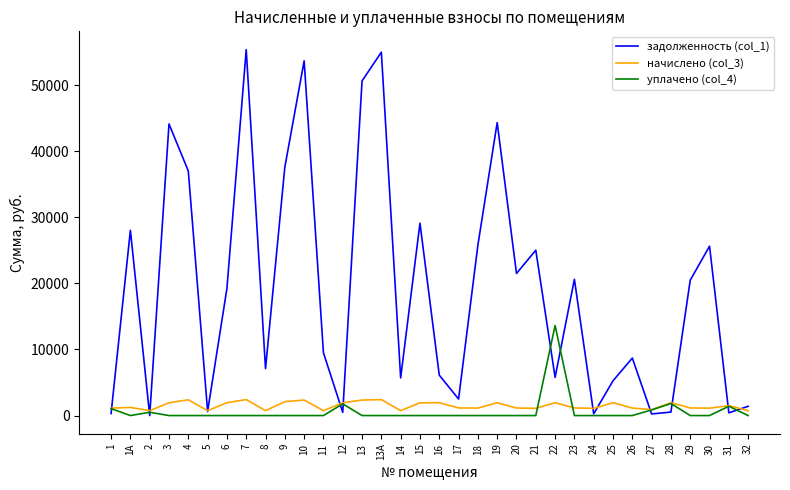

Which series changed the most between 21 and 29?

задолженность (col_1)